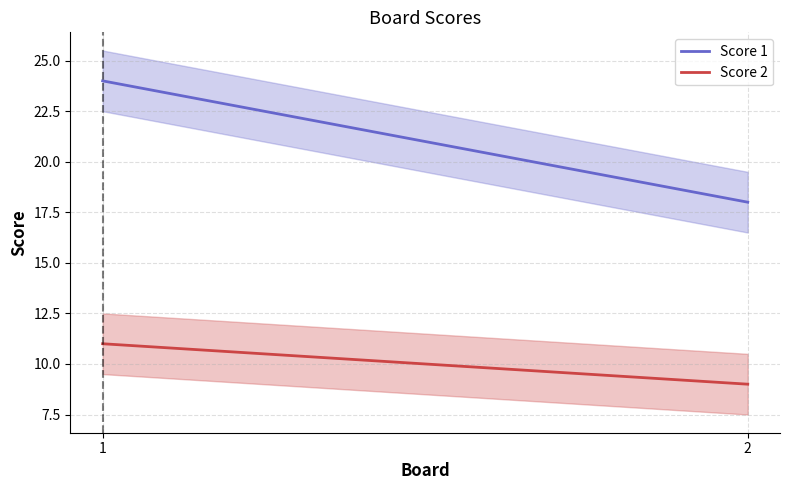

At which category is the sum across all series the highest?

1